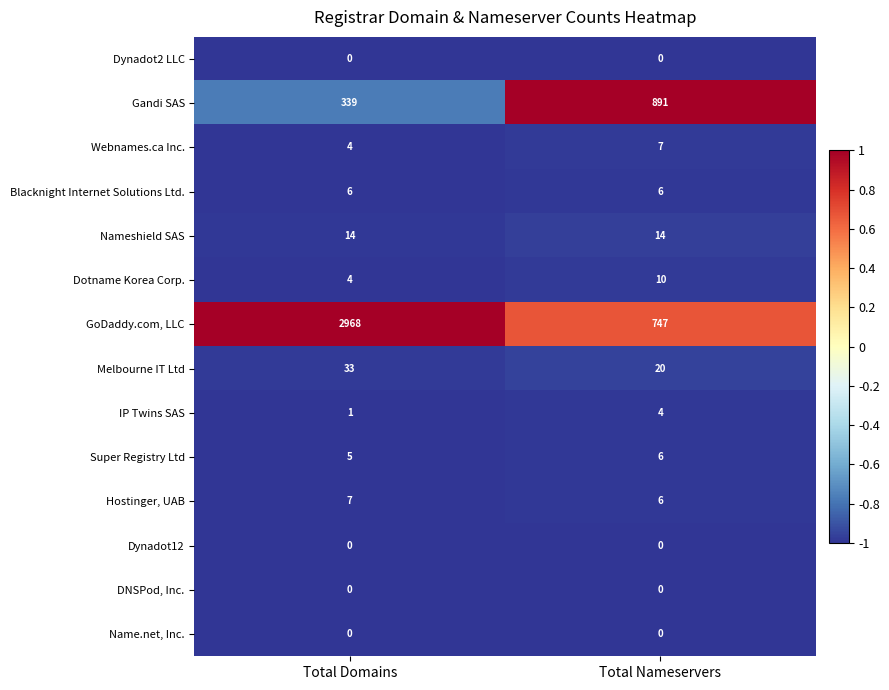

What value does the Dotname Korea Corp. series have at Total Nameservers?

10